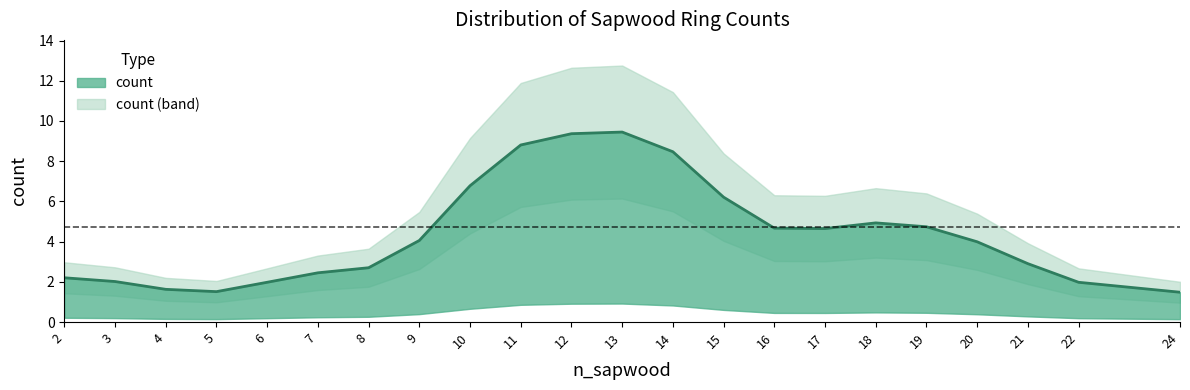

What is the average value?

4.4